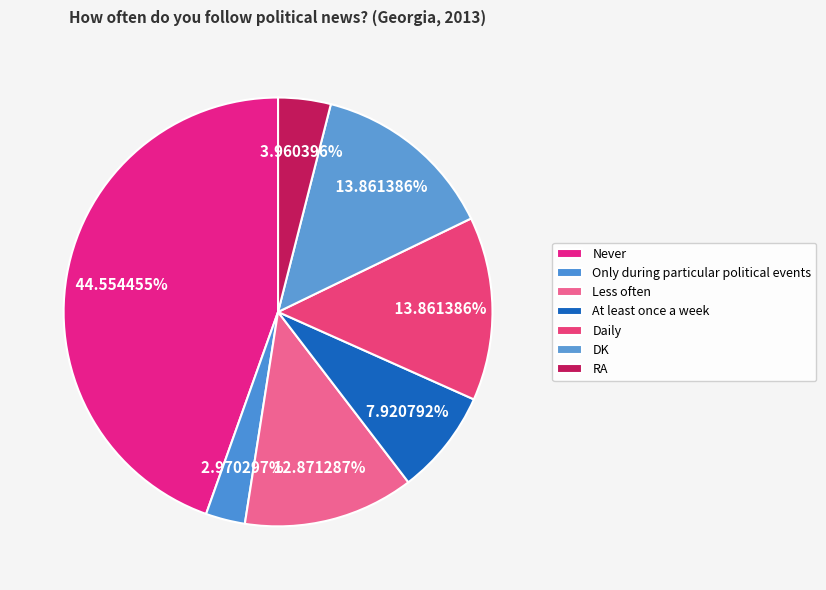

What is the total percentage of Never and At least once a week?

52.5%